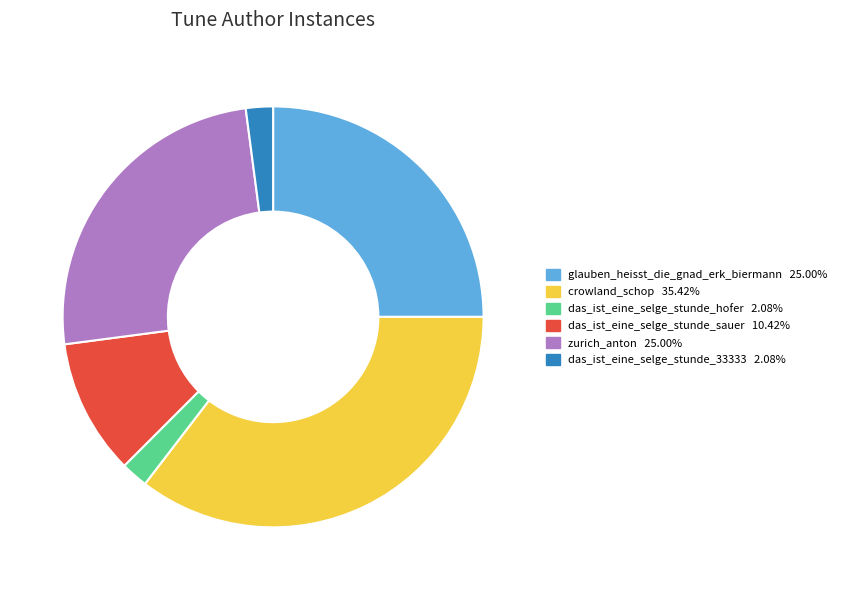

Does das_ist_eine_selge_stunde_hofer represent more than half of the total?

No